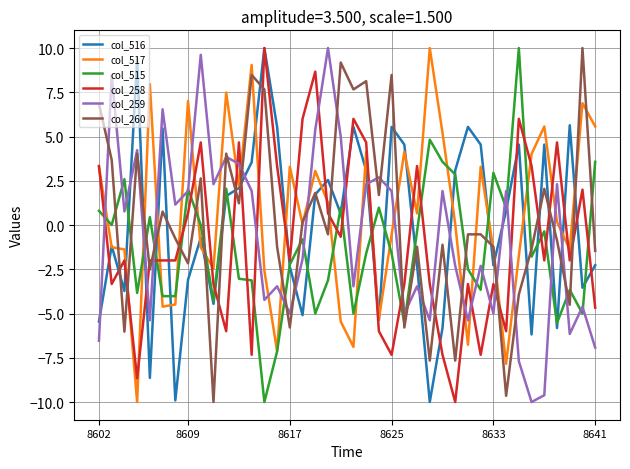

What is the highest value of the col_259 series?

10.0